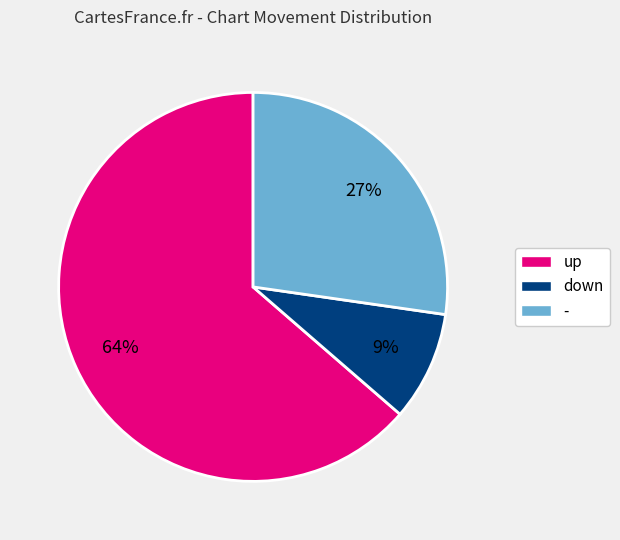

What percentage is the down slice, to the nearest percent?

9%